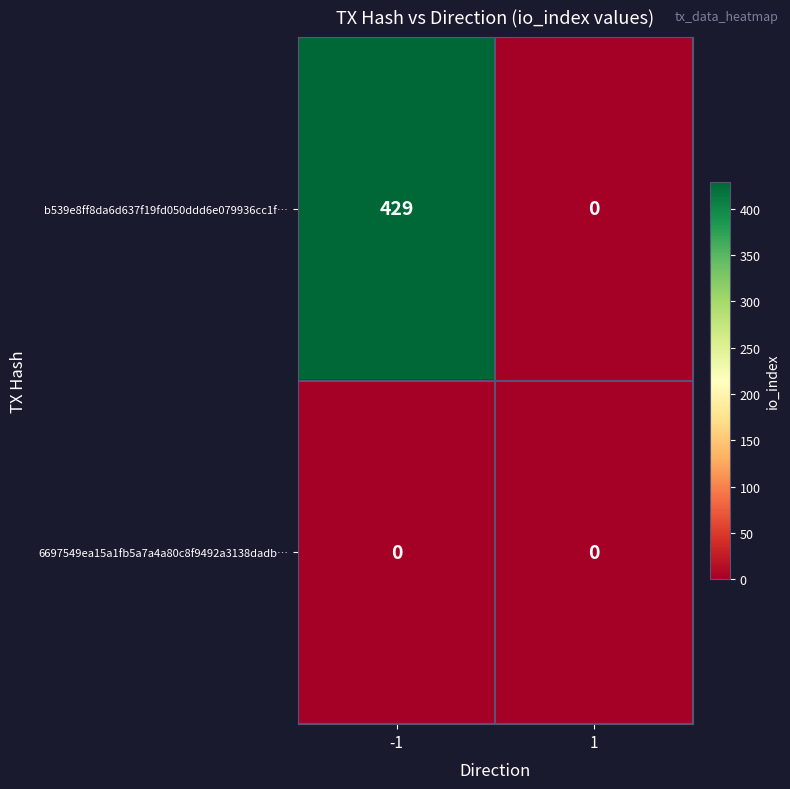

Reading left to right, what are all the values shown in this chart?

b539e8ff8da6d637f19fd050ddd6e079936cc1f…: -1=429	1=0
6697549ea15a1fb5a7a4a80c8f9492a3138dadb…: -1=0	1=0